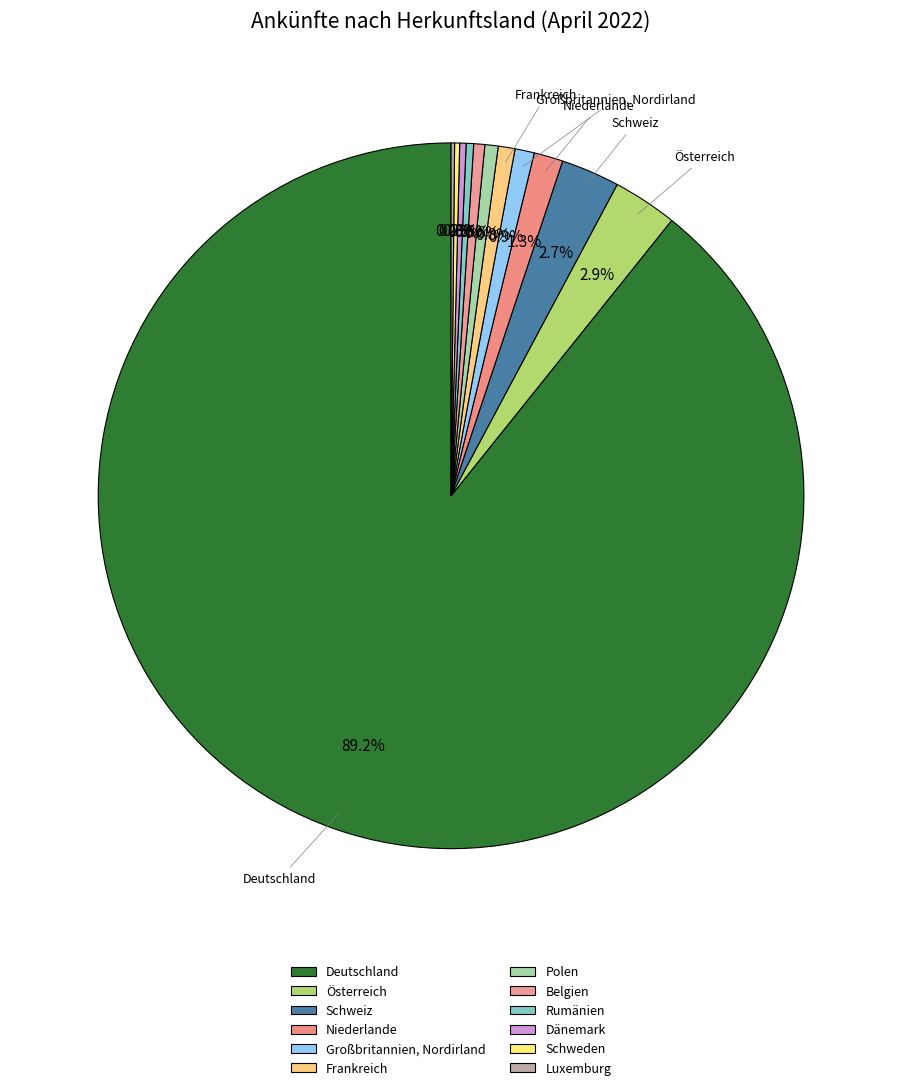

Is it true that Schweden is 13% of the pie?

False